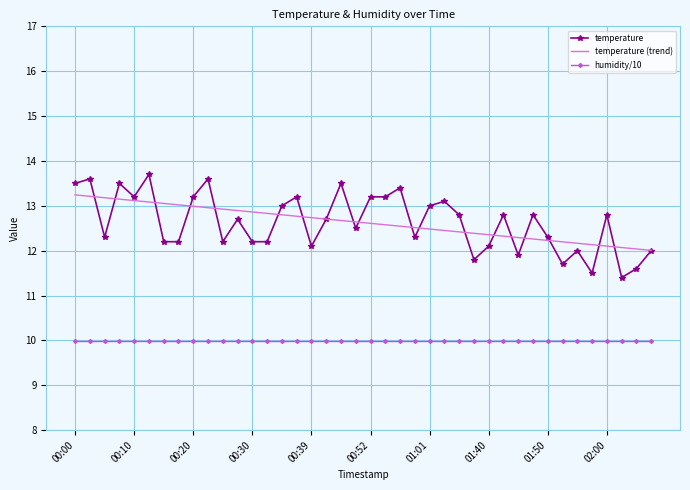

What is the smallest value displayed?

10.0